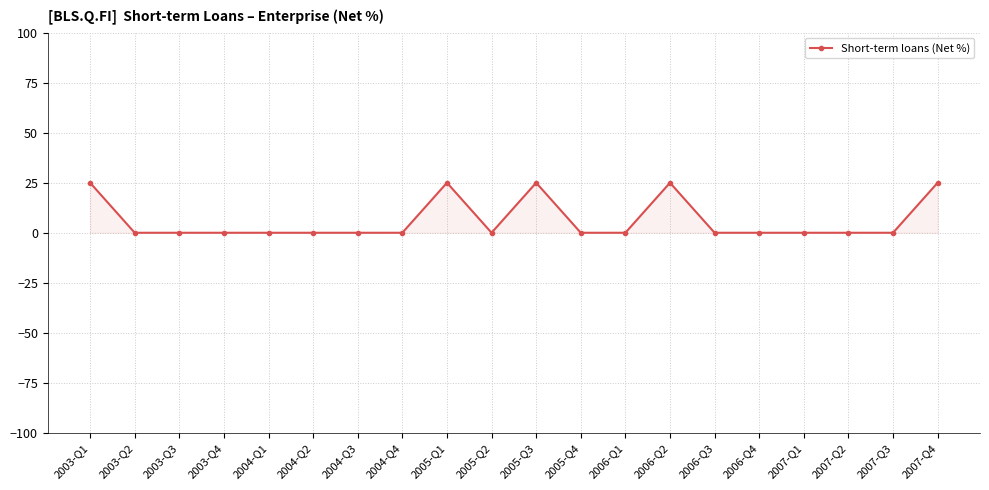

What is the label of the 17th point from the left?

2007-Q1